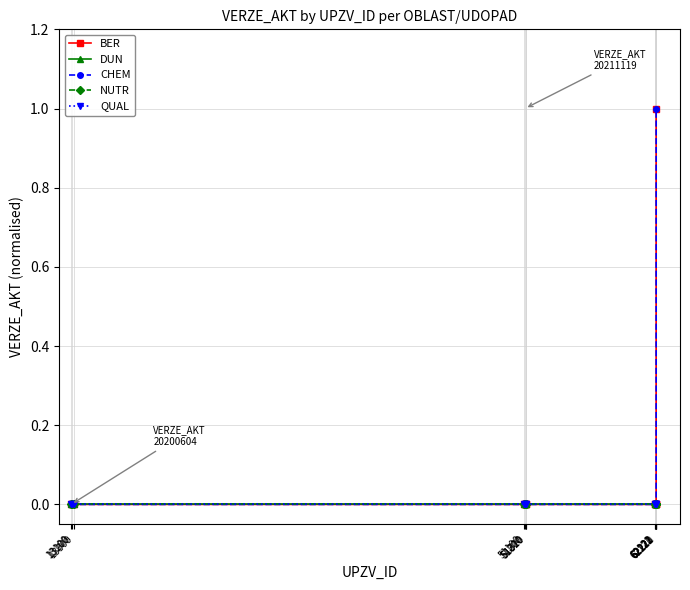

At which category is the sum across all series the highest?

62223